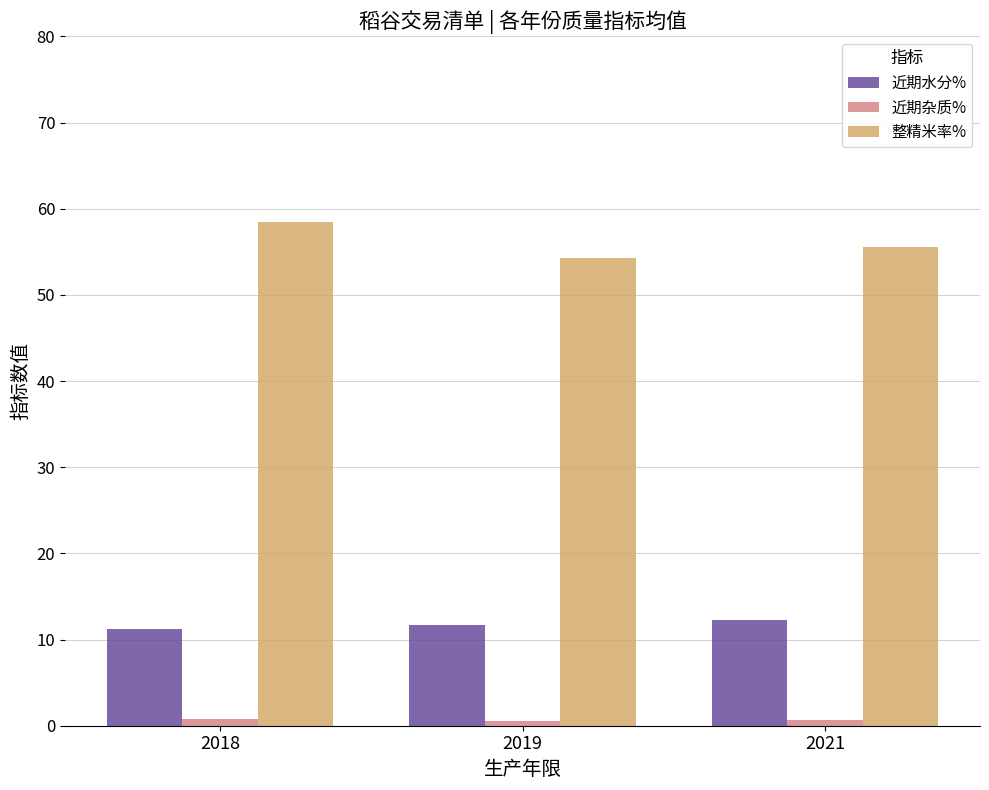

Between 2018 and 2019, which series saw the biggest shift?

整精米率%